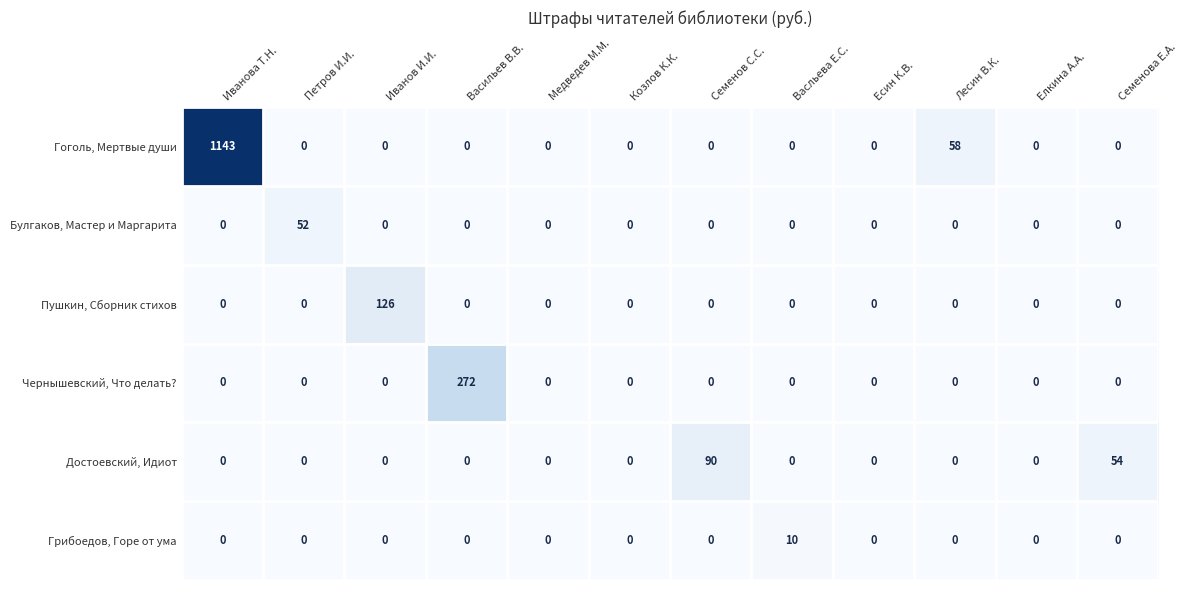

List the series in order of their peak value, highest first.

Гоголь, Мертвые души, Чернышевский, Что делать?, Пушкин, Сборник стихов, Достоевский, Идиот, Булгаков, Мастер и Маргарита, Грибоедов, Горе от ума